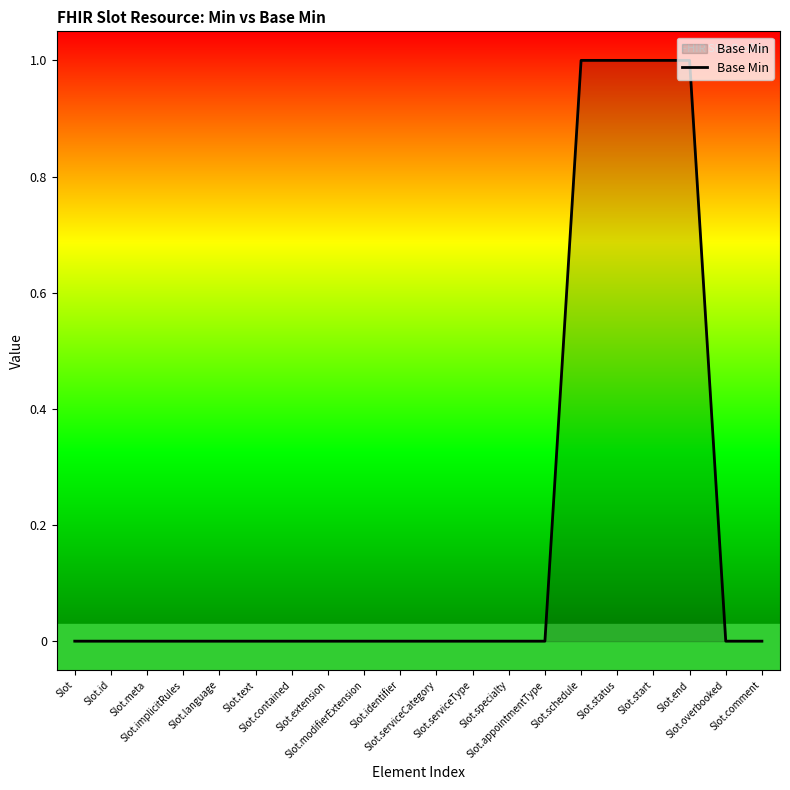

Is it true that the value at Slot.serviceType is 0?

True